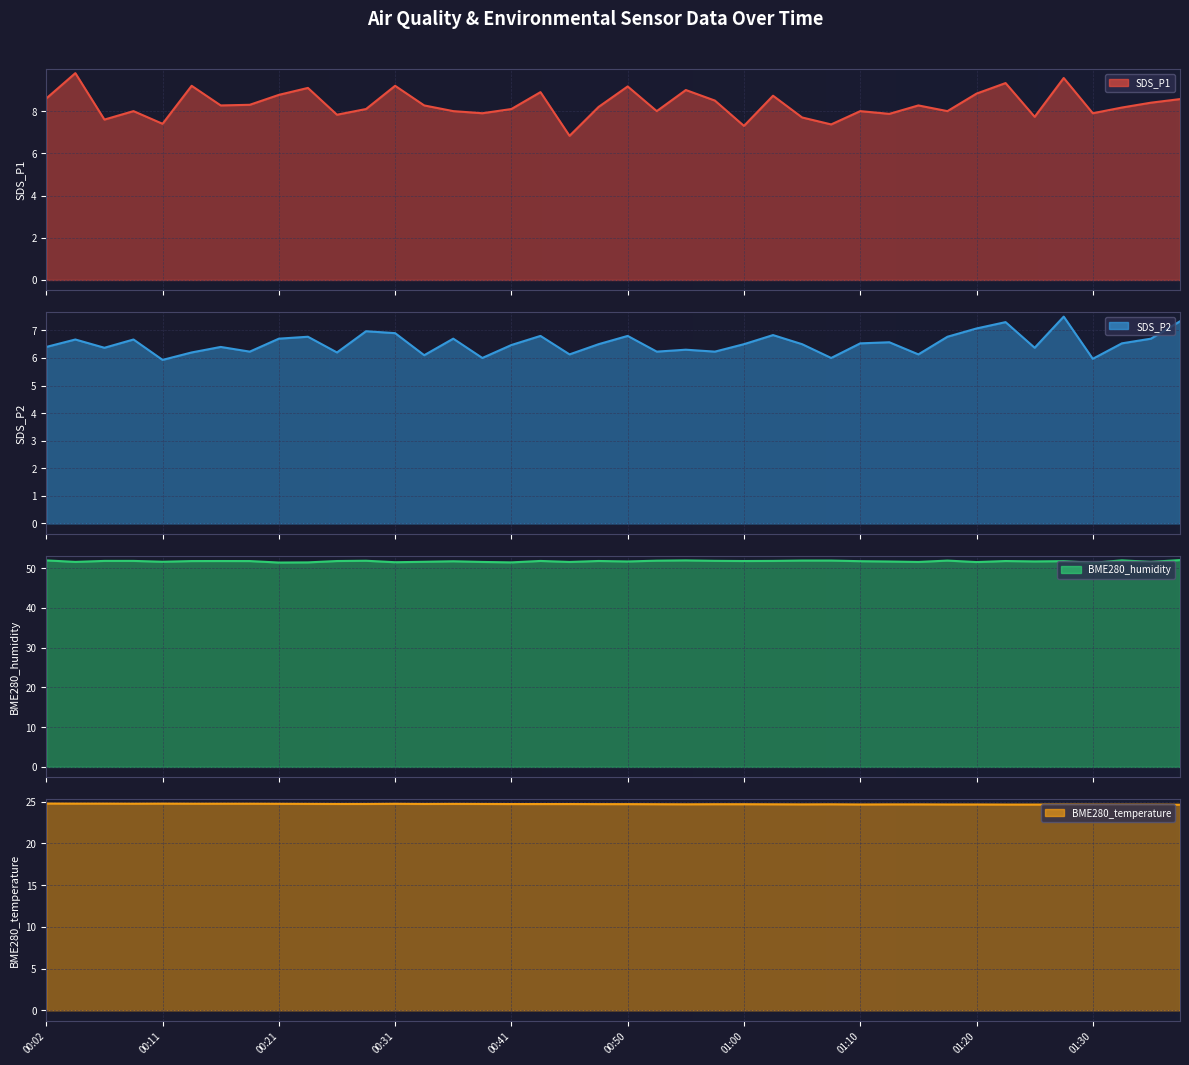

True or false: SDS_P1 and SDS_P2 intersect in this chart.

False